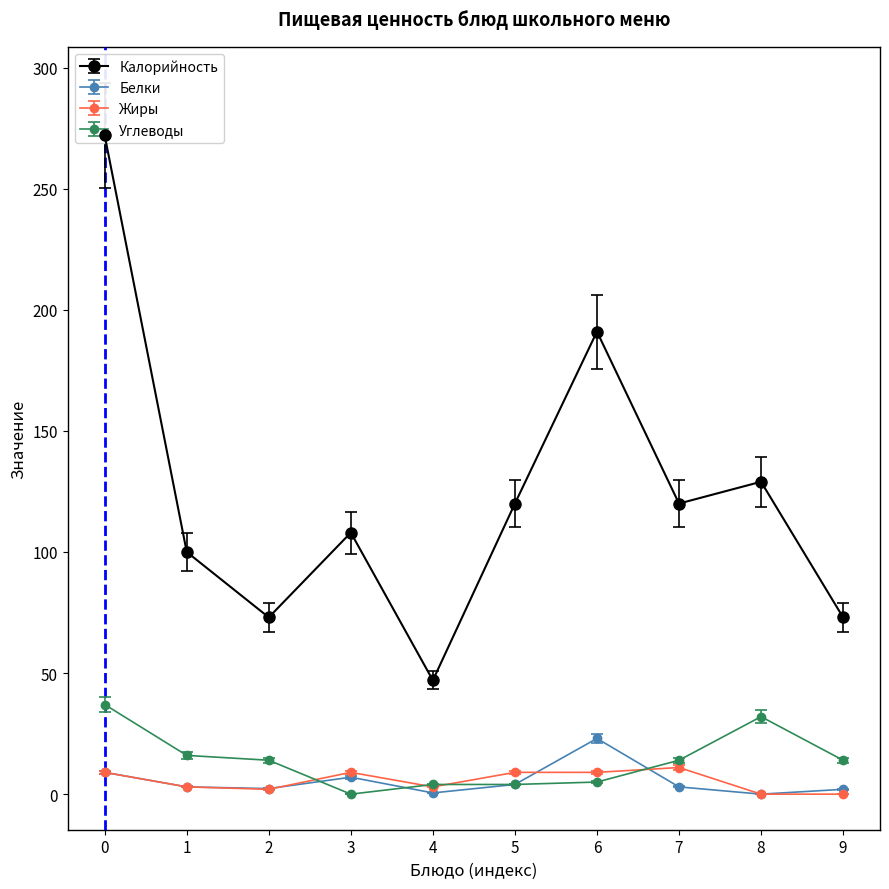

True or false: Углеводы and Калорийность cross at least once.

False